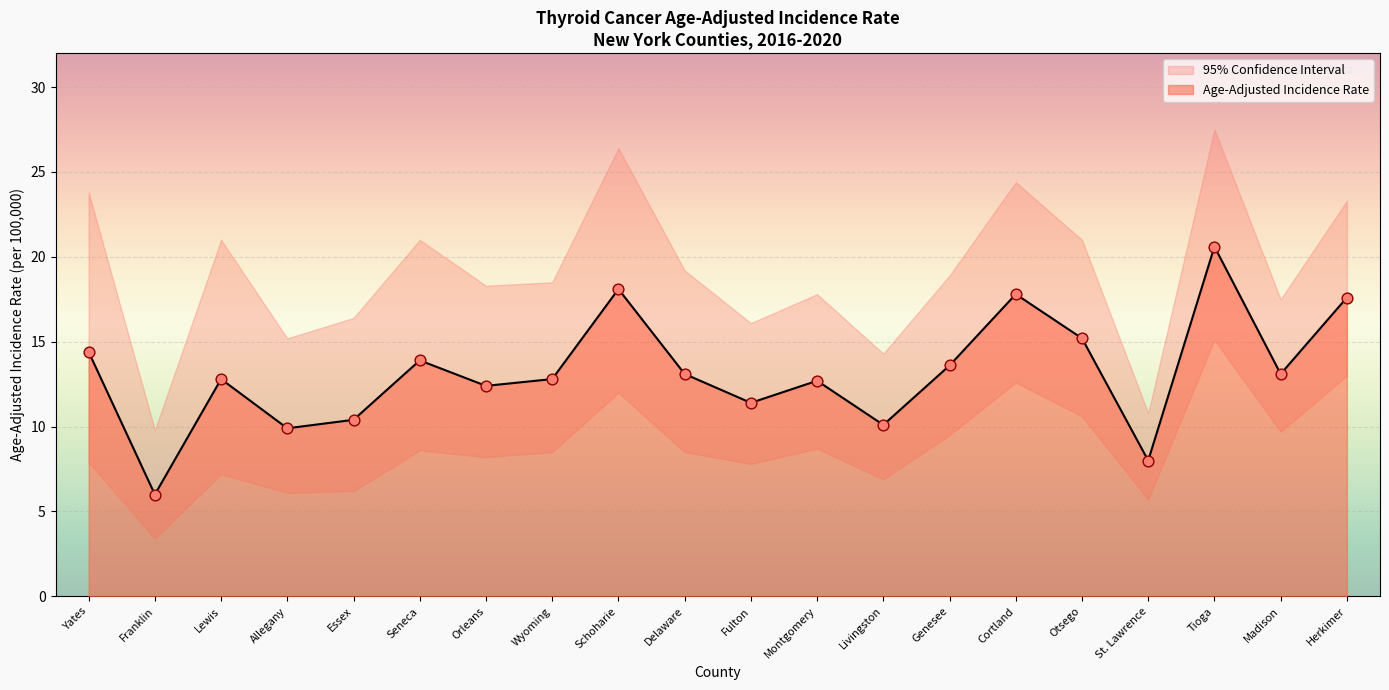

Which series has the largest total across all categories?

Upper 95% CI